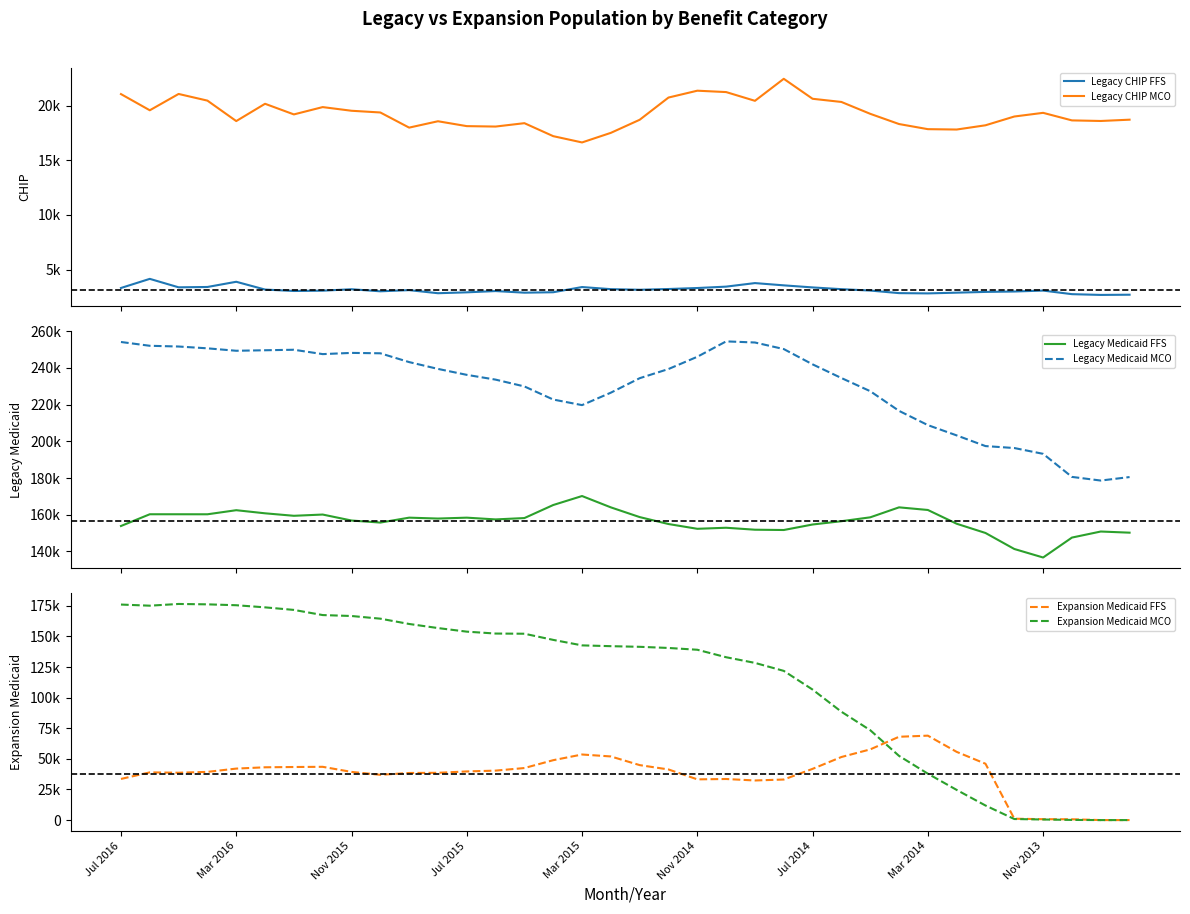

What is the average value of the Expansion Medicaid MCO series?

114814